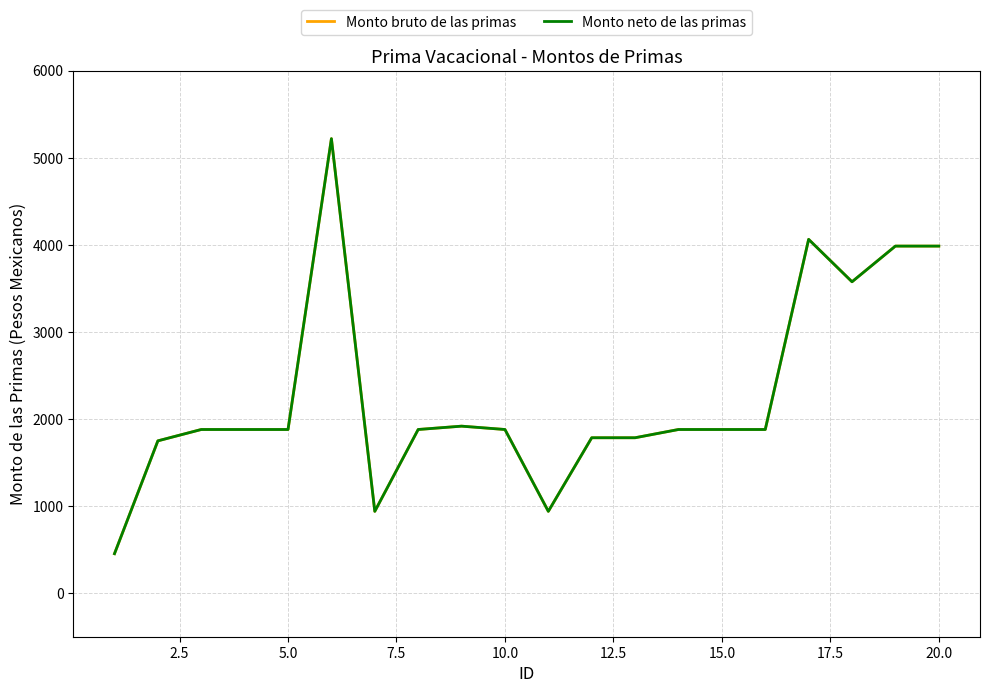

Which series has the largest total across all categories?

Monto bruto de las primas